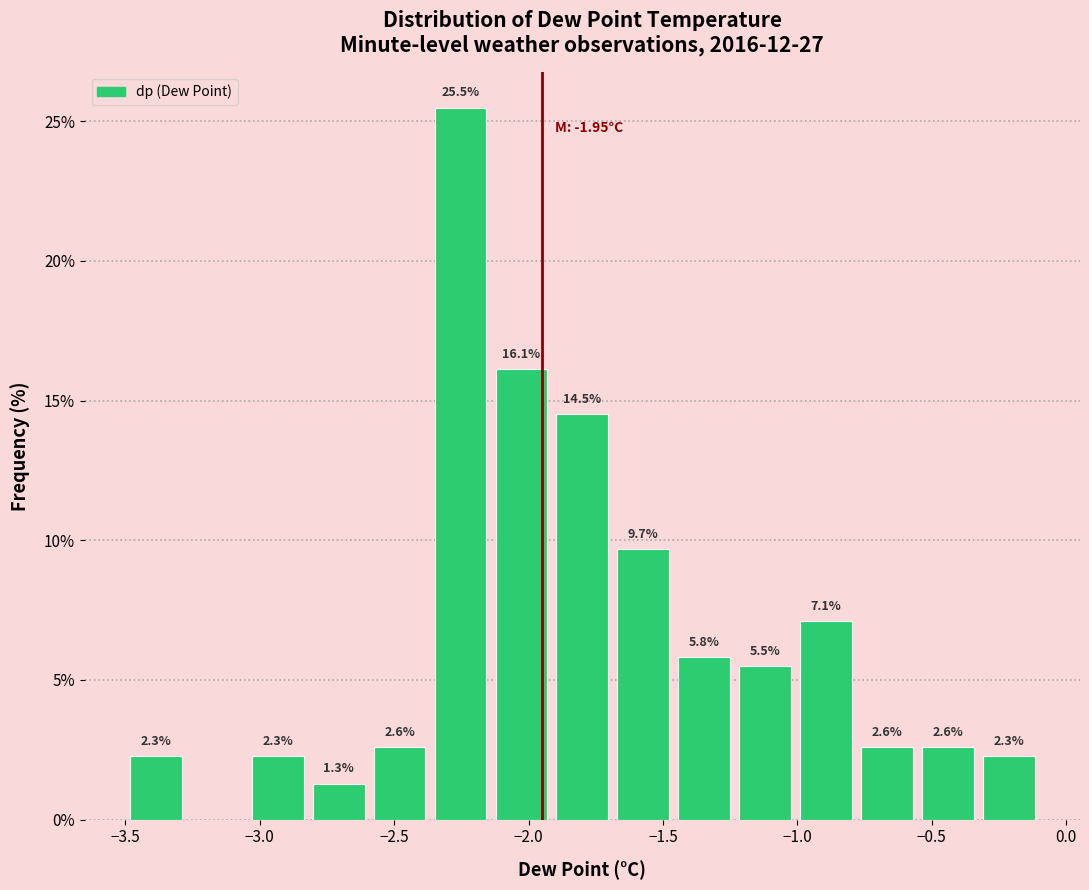

Which range on the x-axis has the tallest bar?

-2.35 to -2.15